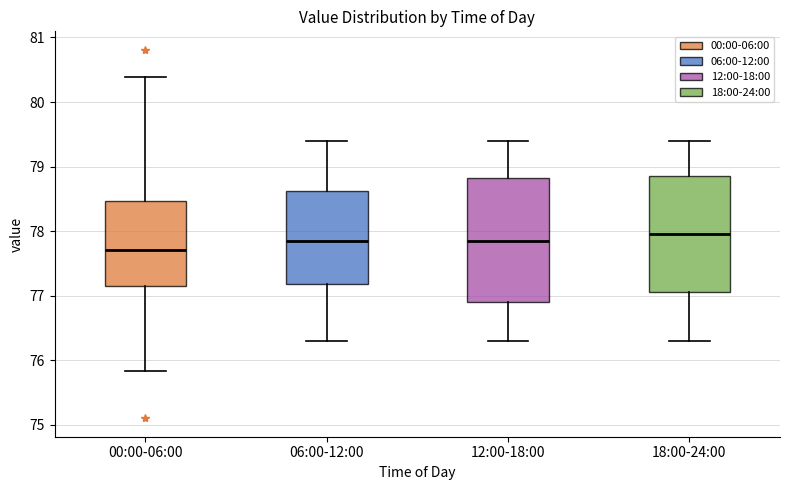

Where does the lower whisker of the box for 18:00-24:00 end on the y-axis? The values are not printed on the chart, so give them approximately, as read against the axis.

76.3